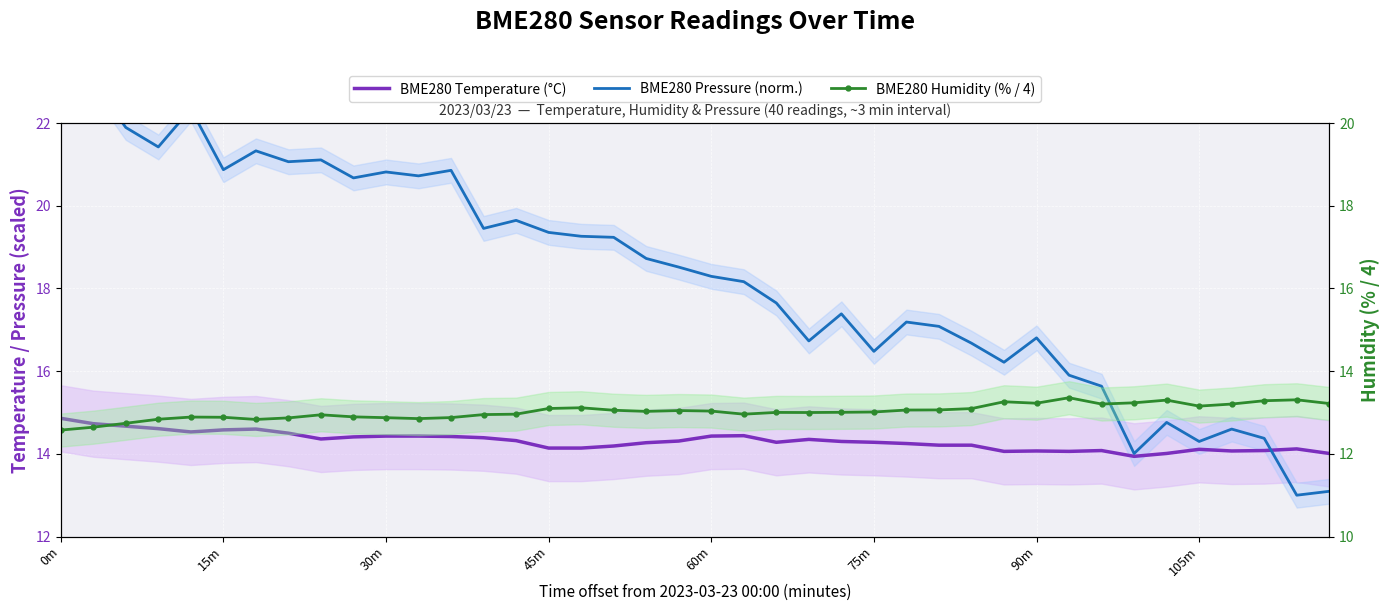

At how many categories does at least one series exceed 15?

33